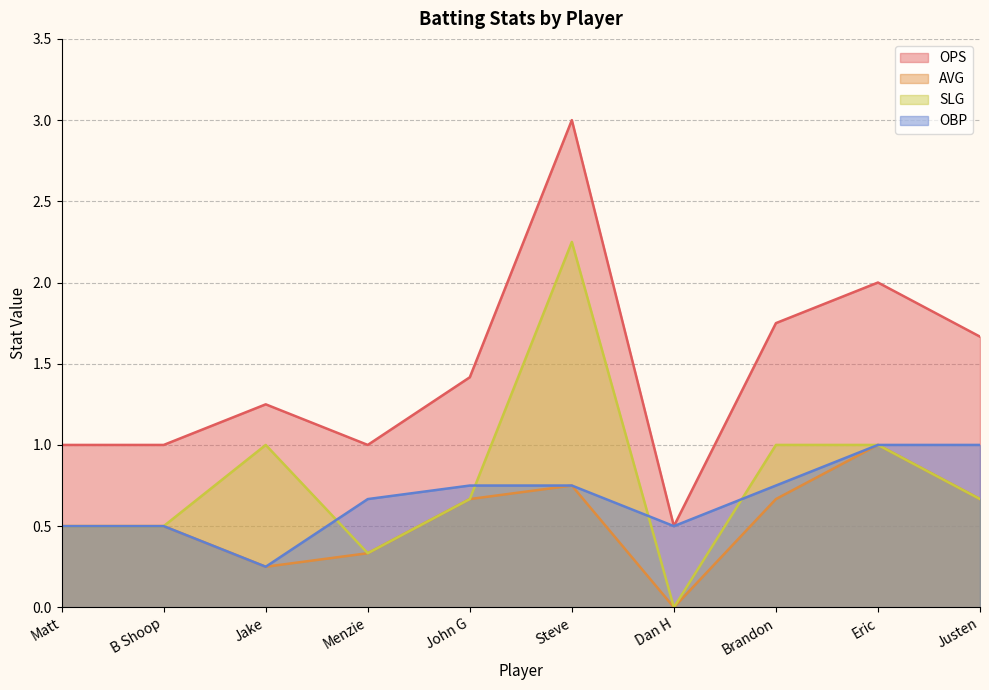

True or false: SLG and AVG intersect in this chart.

False